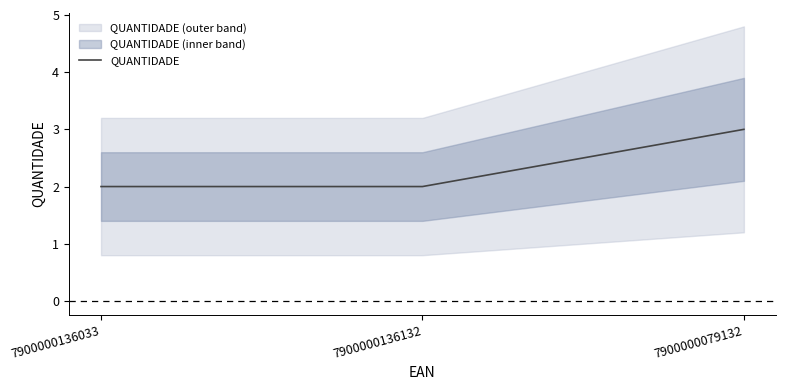

What is the greatest value displayed?

3